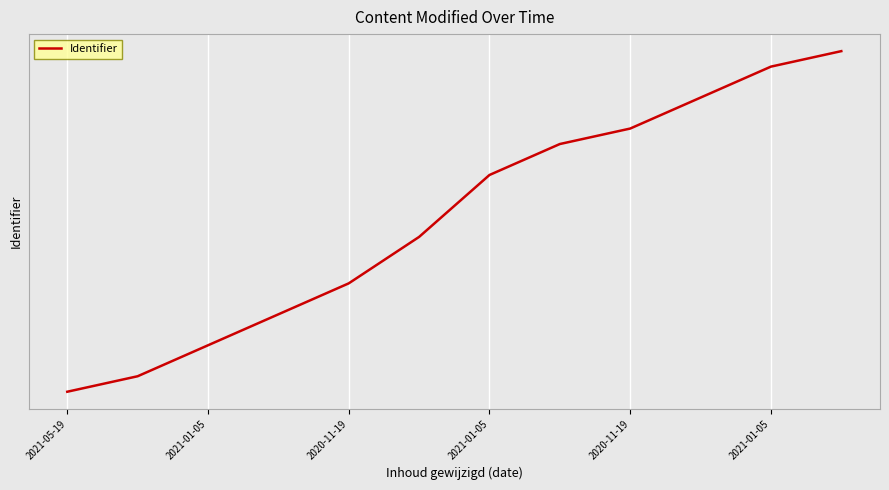

What is the difference between the maximum and minimum values?

22